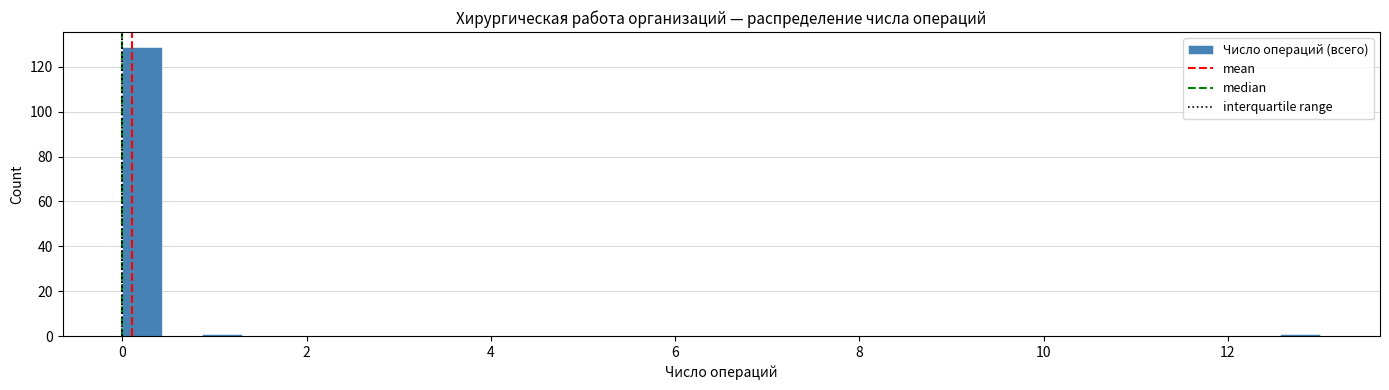

Read against the x-axis, roughly where is the centre of the tallest bar?

0.2